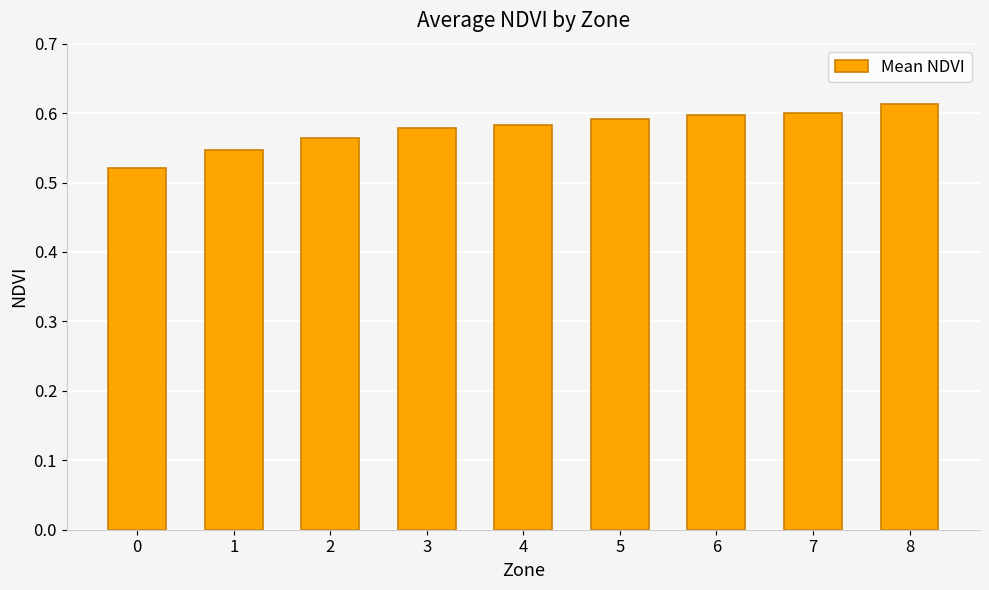

How many values are between 0 and 1?

9